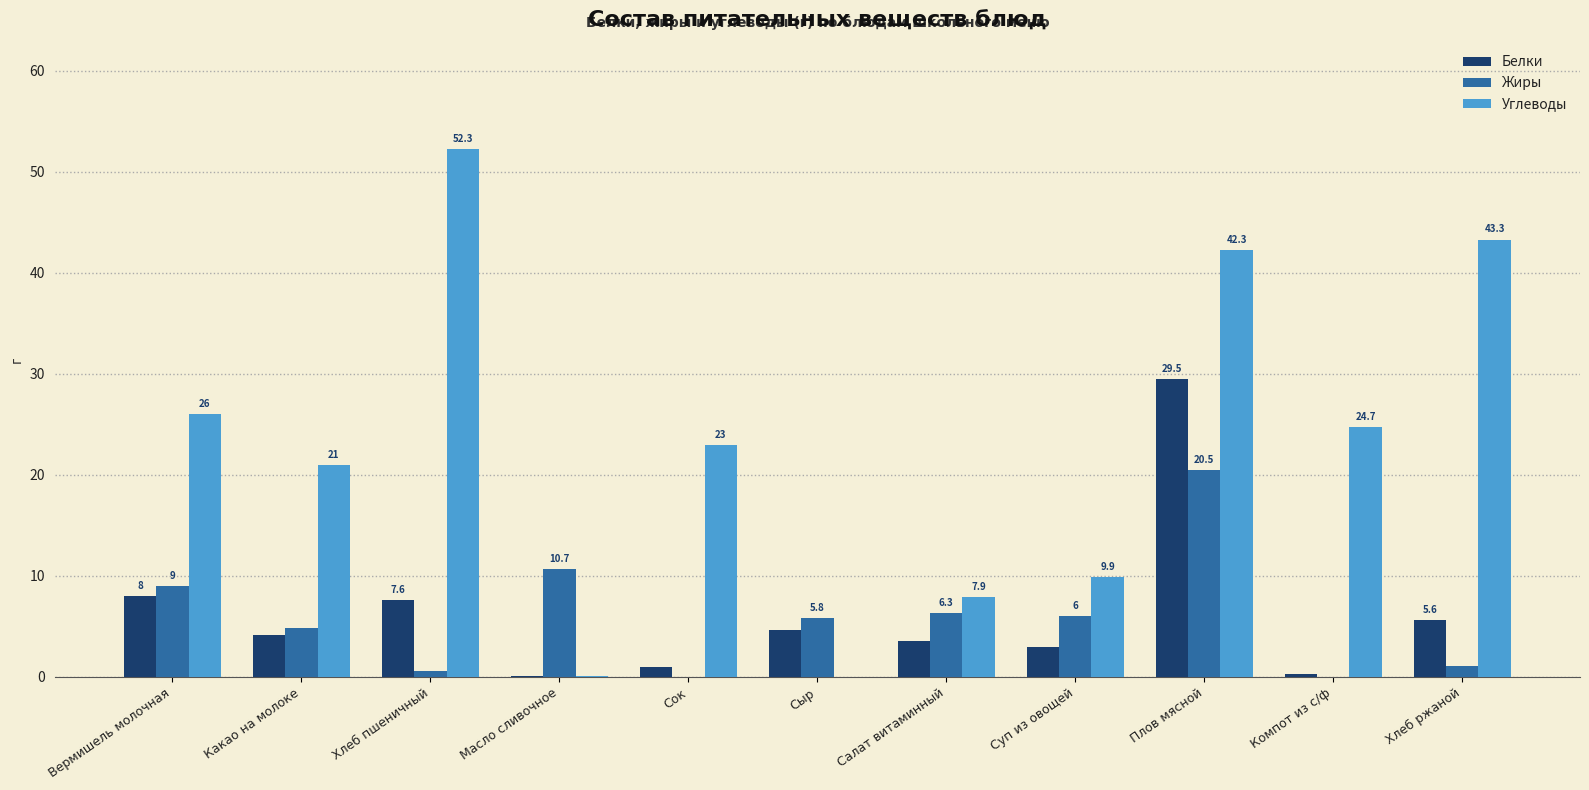

At which label does Углеводы reach its peak?

Хлеб пшеничный